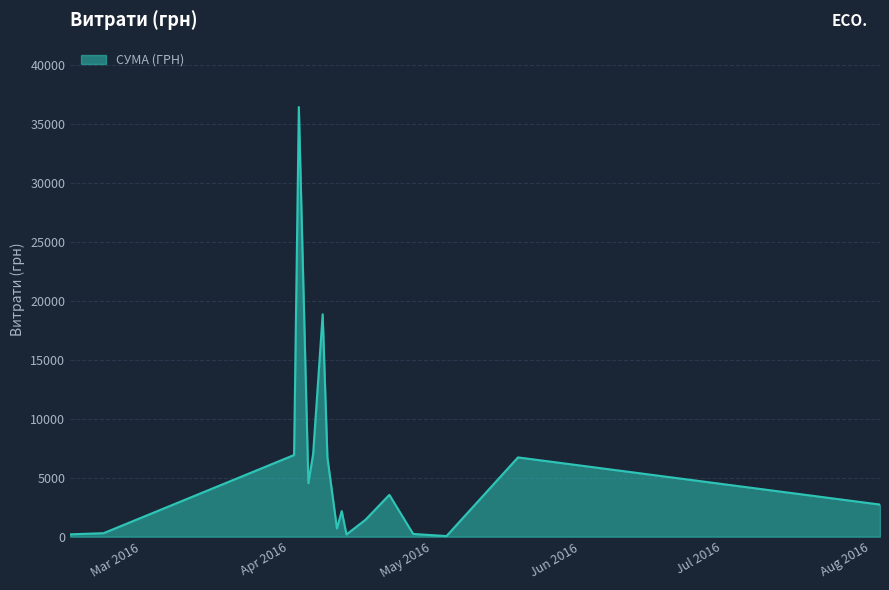

What is the average value?

5813.1